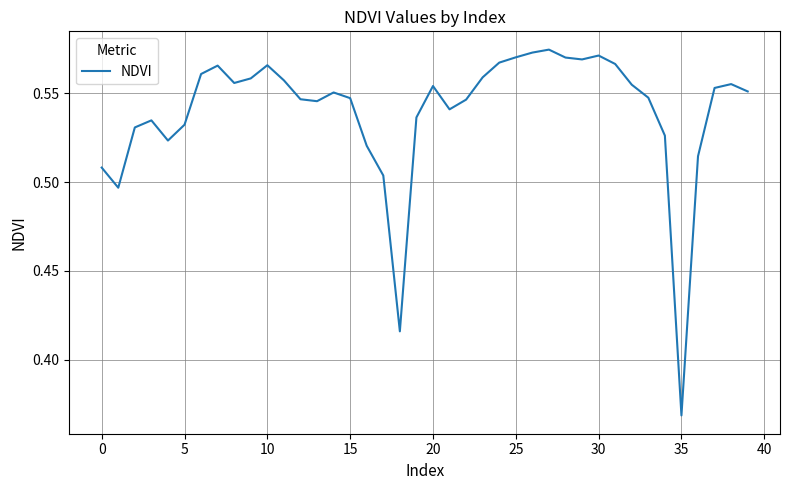

What is the maximum value shown in the chart?

0.6